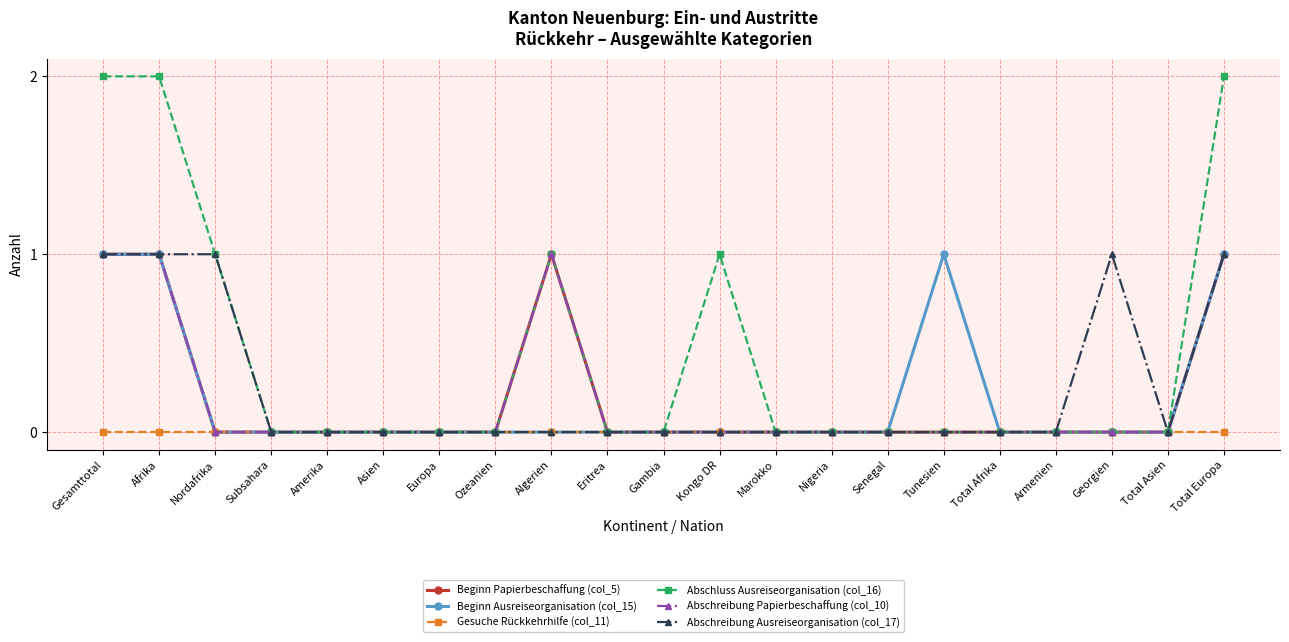

Rank the series at Gambia from lowest to highest value.

Beginn Papierbeschaffung (col_5), Beginn Ausreiseorganisation (col_15), Gesuche Rückkehrhilfe (col_11), Abschluss Ausreiseorganisation (col_16), Abschreibung Papierbeschaffung (col_10), Abschreibung Ausreiseorganisation (col_17)